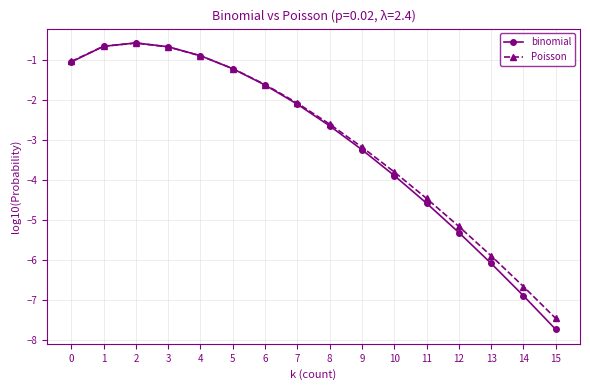

The binomial series shows -1.0 at 3. True or false?

False